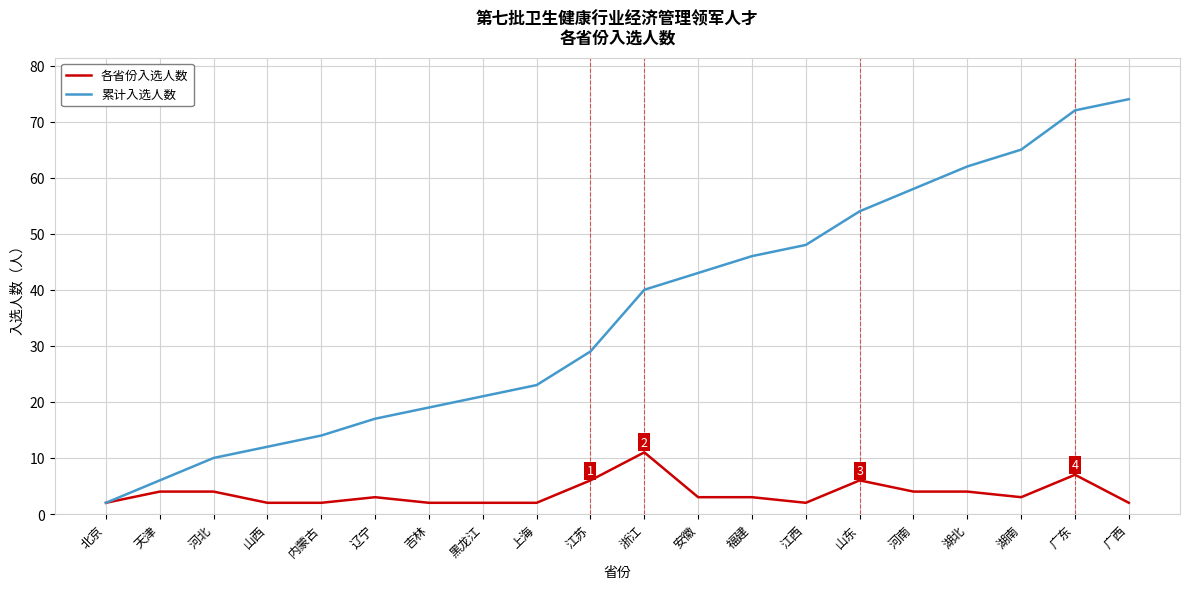

Reading right to left, extract all data points from this chart.

各省份入选人数: 广西=2	广东=7	湖南=3	湖北=4	河南=4	山东=6	江西=2	福建=3	安徽=3	浙江=11	江苏=6	上海=2	黑龙江=2	吉林=2	辽宁=3	内蒙古=2	山西=2	河北=4	天津=4	北京=2
累计入选人数: 广西=74	广东=72	湖南=65	湖北=62	河南=58	山东=54	江西=48	福建=46	安徽=43	浙江=40	江苏=29	上海=23	黑龙江=21	吉林=19	辽宁=17	内蒙古=14	山西=12	河北=10	天津=6	北京=2